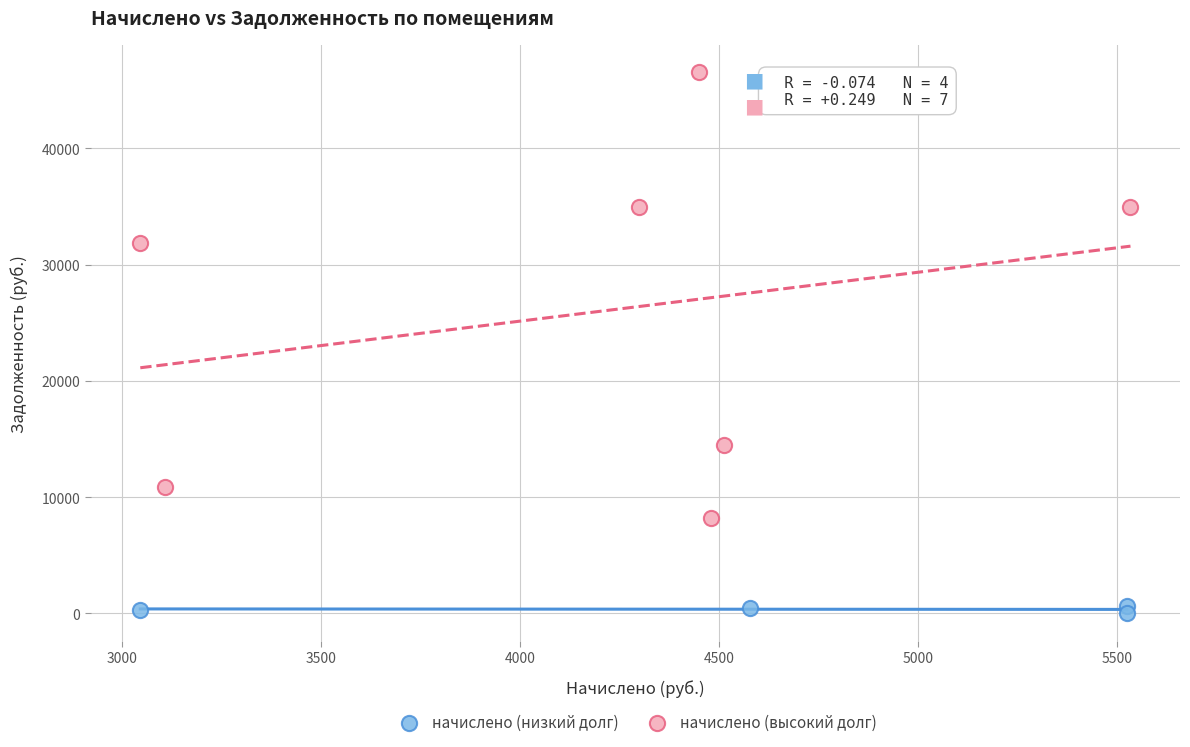

Which series contains the highest Y value?

начислено (высокий долг)